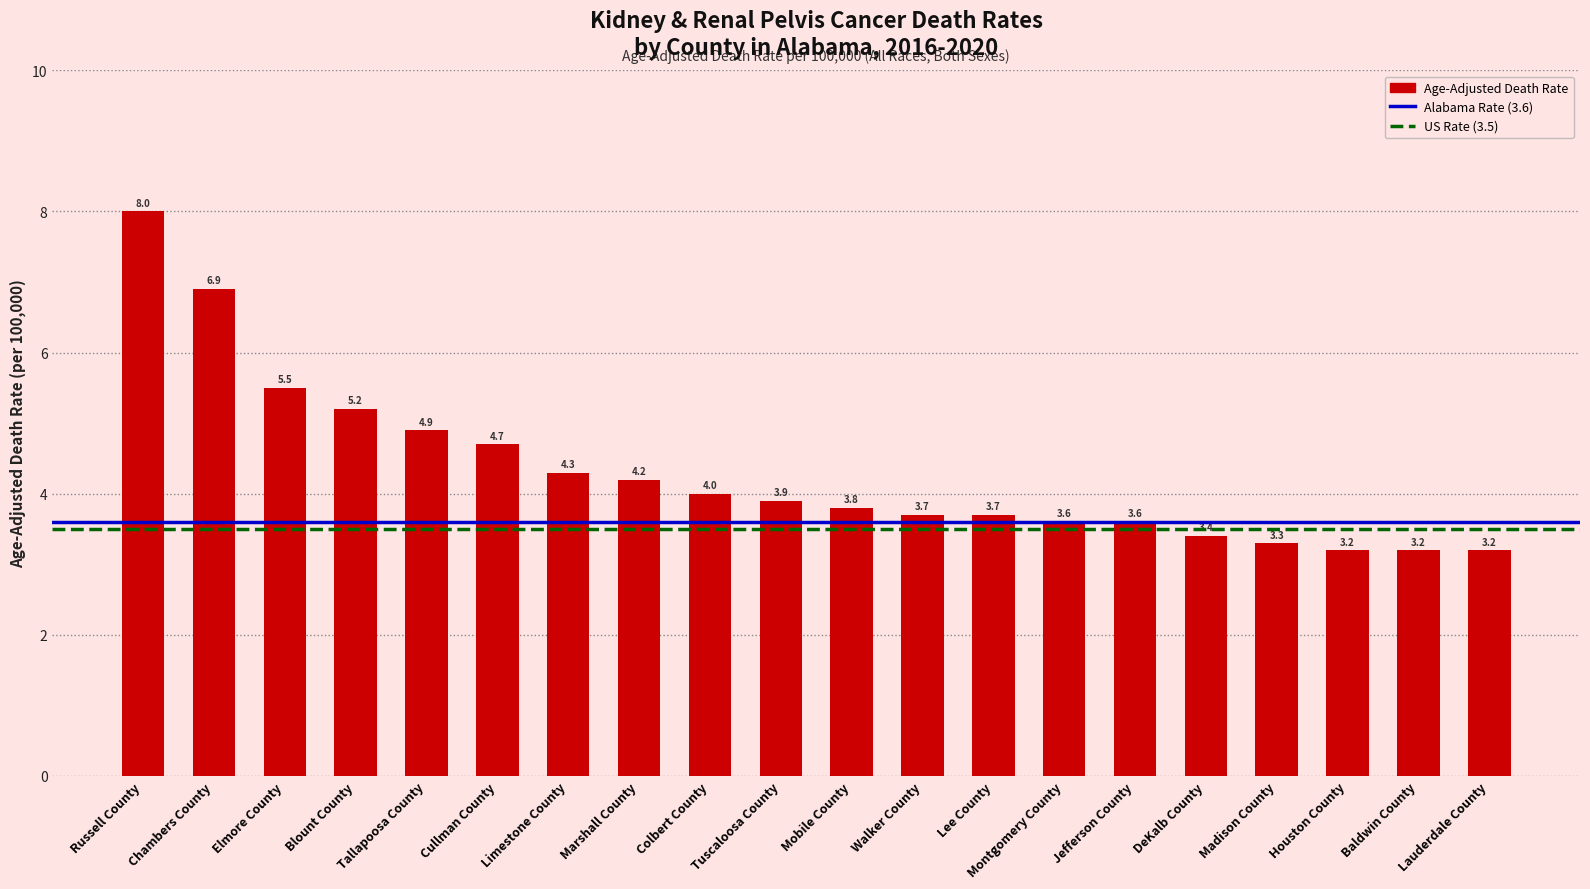

What is the sum of the values at Russell County and DeKalb County?

11.4